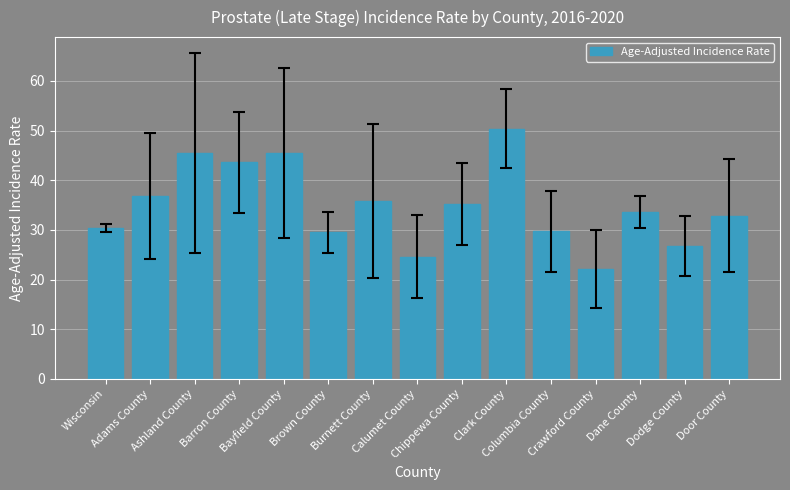

What is the difference between the maximum and minimum values?

28.3